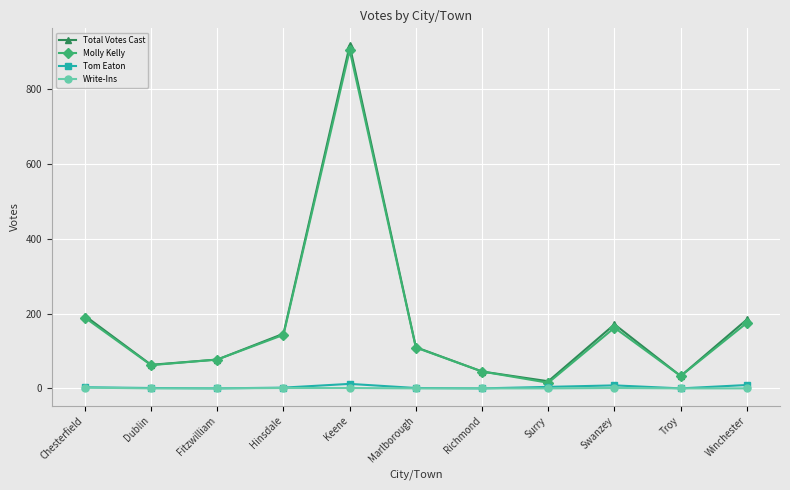

Which series has the widest spread of values?

Total Votes Cast